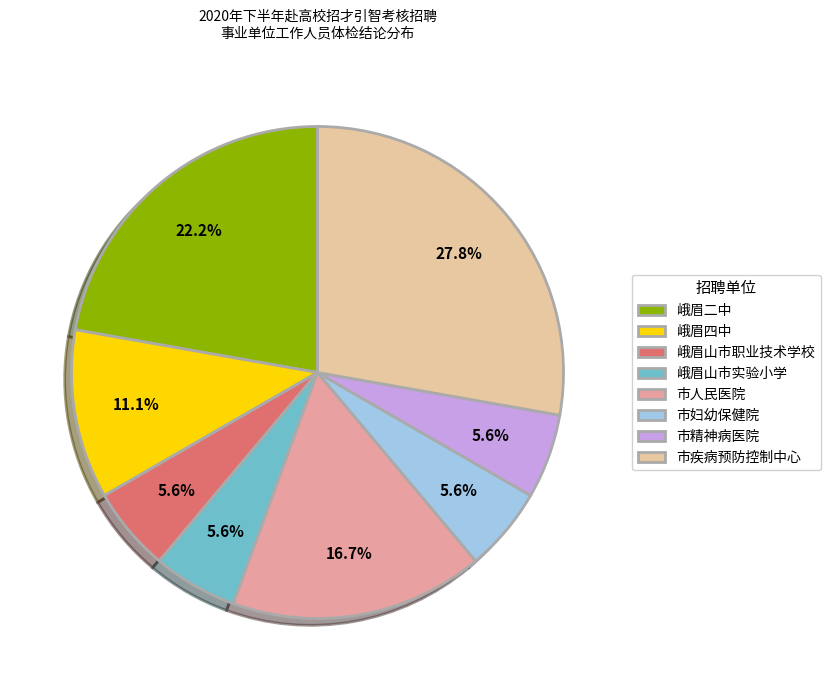

Count the number of slices in the pie.

8